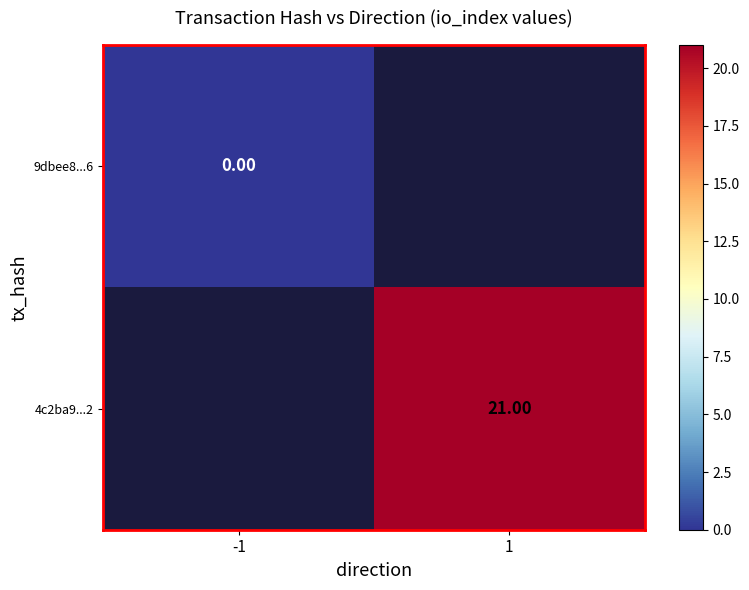

At how many categories does at least one series exceed 2?

1